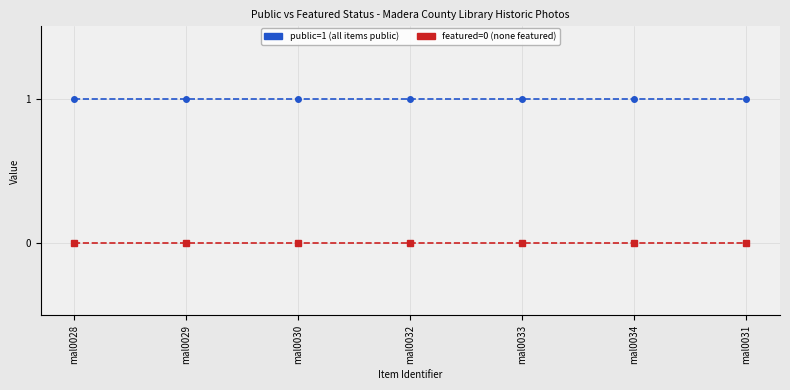

What is the label of the 2nd point from the right?

mal0034